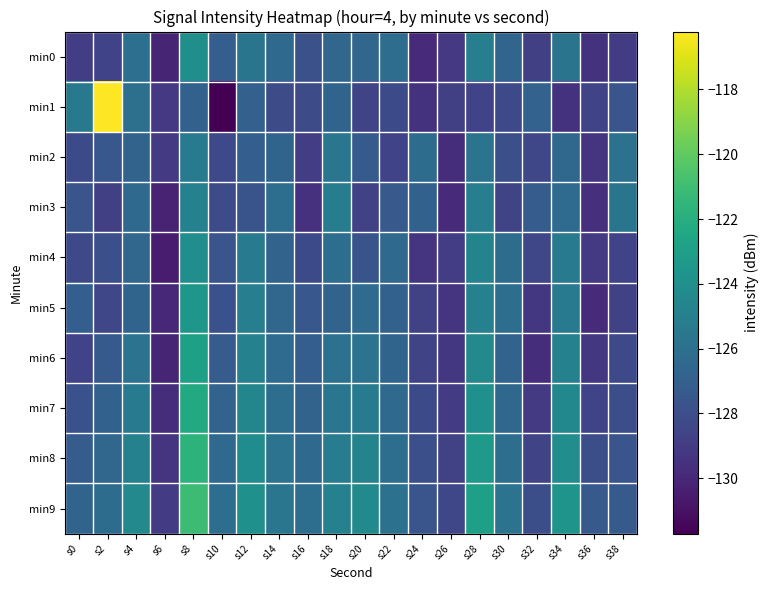

What is the spread (max minus min) of values at s20?

4.4